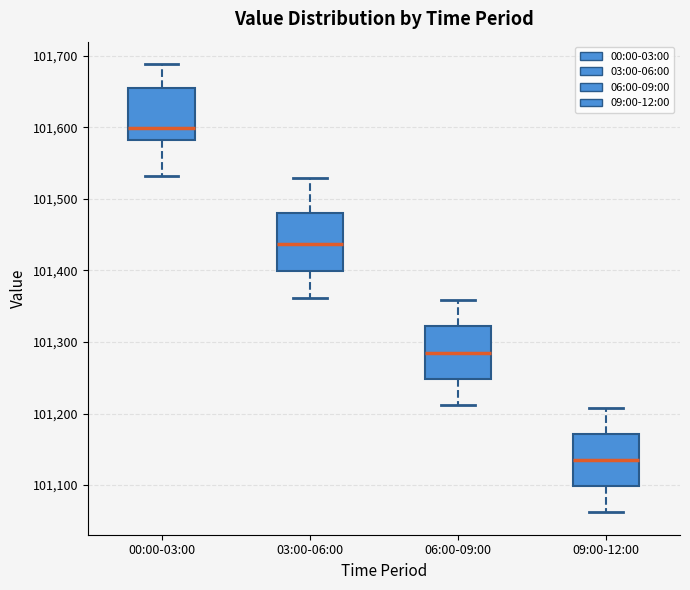

Reading left to right, transcribe this box plot: for each box, give where its median line is, the range the box spans, and where its two whiskers end, as read against the y-axis. The values are not printed on the chart, so give them approximately, as read against the axis.

00:00-03:00: median 101600, box 101580 to 101650, whiskers 101530 to 101690
03:00-06:00: median 101440, box 101400 to 101480, whiskers 101360 to 101530
06:00-09:00: median 101290, box 101250 to 101320, whiskers 101210 to 101360
09:00-12:00: median 101140, box 101100 to 101170, whiskers 101060 to 101210